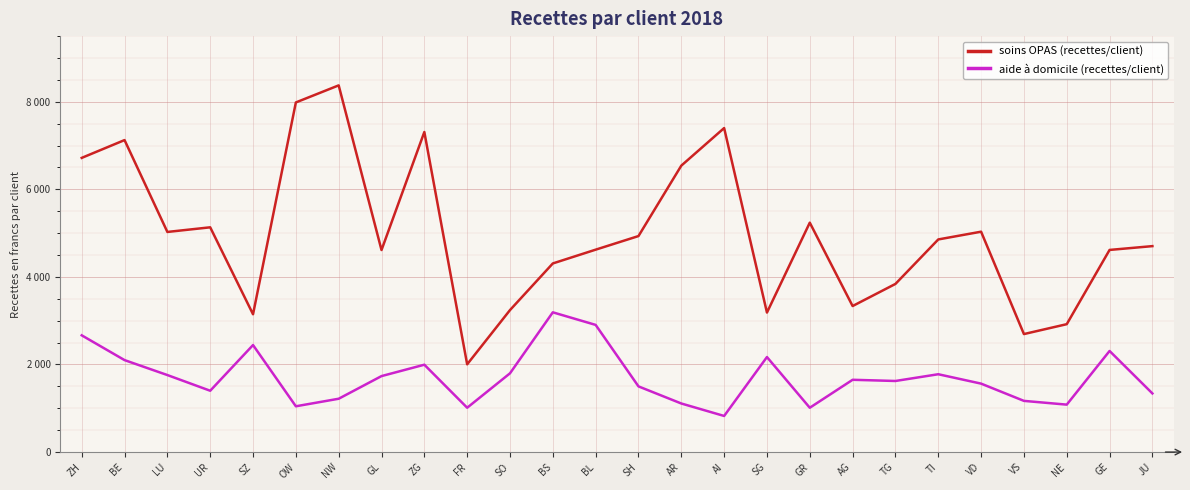

Reading left to right, what are all the values shown in this chart?

soins OPAS (recettes/client): ZH=6719.0	BE=7125.4	LU=5027.3	UR=5133.3	SZ=3147.2	OW=7985.2	NW=8374.9	GL=4614.0	ZG=7309.8	FR=2003.9	SO=3242.8	BS=4308.1	BL=4622.6	SH=4933.3	AR=6541.7	AI=7400.1	SG=3186.2	GR=5239.3	AG=3335.3	TG=3840.3	TI=4856.1	VD=5033.1	VS=2695.1	NE=2920.9	GE=4616.5	JU=4703.5
aide à domicile (recettes/client): ZH=2666.2	BE=2100.3	LU=1758.9	UR=1400.6	SZ=2444.1	OW=1045.7	NW=1217.9	GL=1735.2	ZG=1995.2	FR=1012.8	SO=1798.8	BS=3191.6	BL=2904.5	SH=1500.2	AR=1109.4	AI=824.7	SG=2170.0	GR=1012.3	AG=1650.8	TG=1623.6	TI=1777.7	VD=1563.2	VS=1169.2	NE=1083.4	GE=2309.0	JU=1339.2